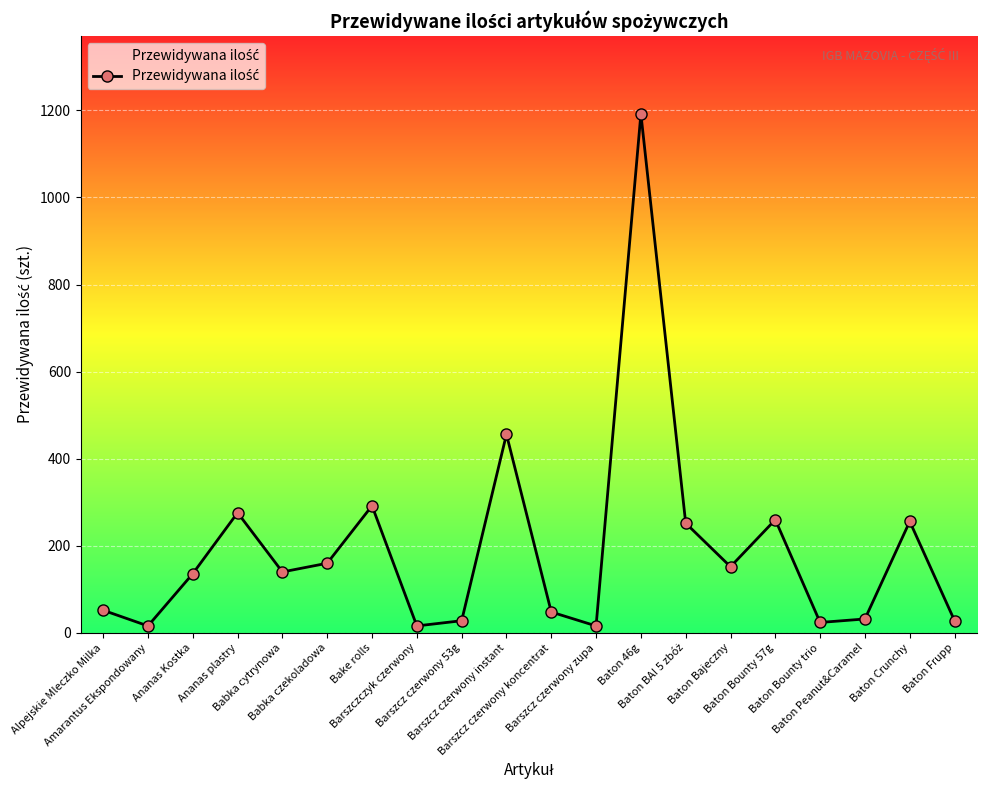

Which has a higher value, Babka czekoladowa or Barszczczyk czerwony?

Babka czekoladowa